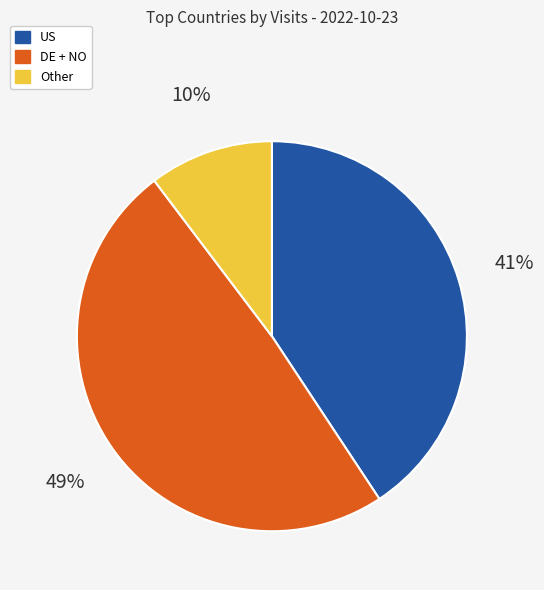

Count the number of slices in the pie.

3